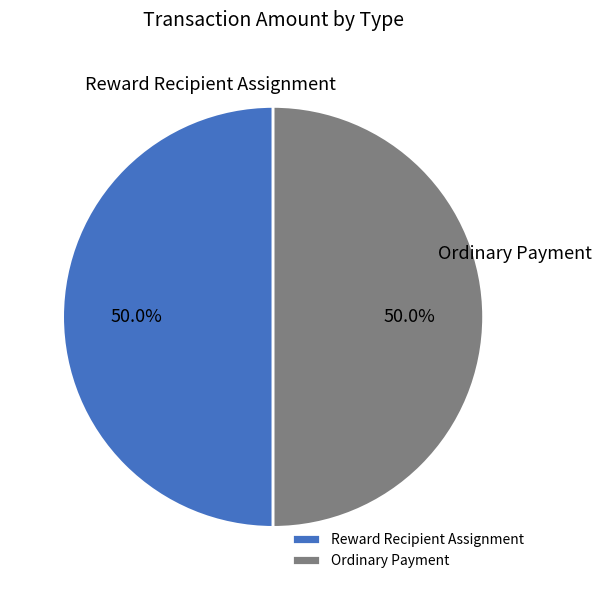

What is the ratio of the value at Ordinary Payment to the value at Reward Recipient Assignment?

1.0